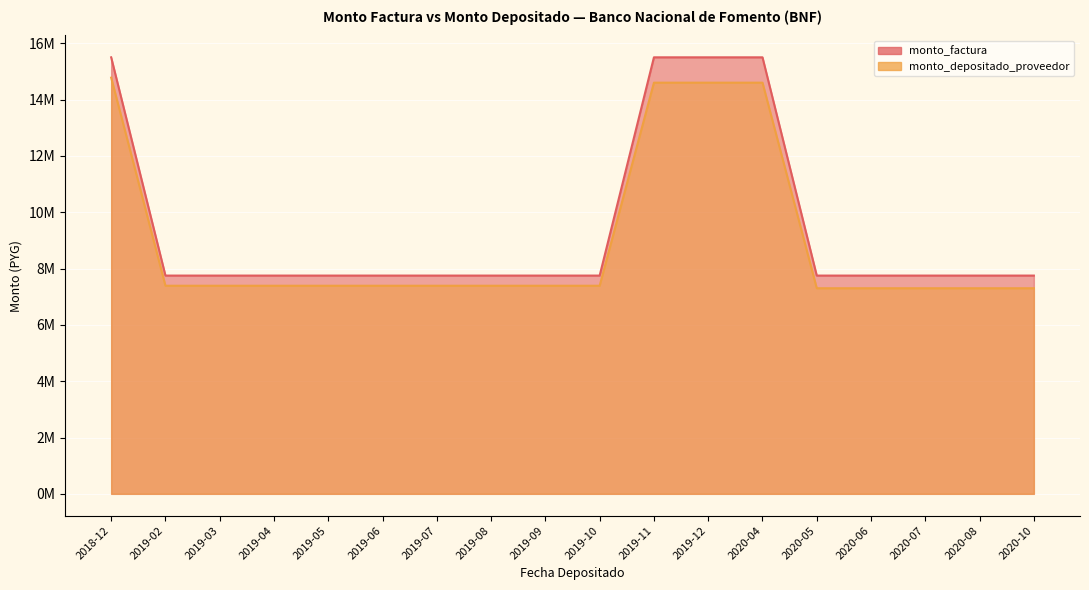

Which label corresponds to the largest value in the chart?

2018-12